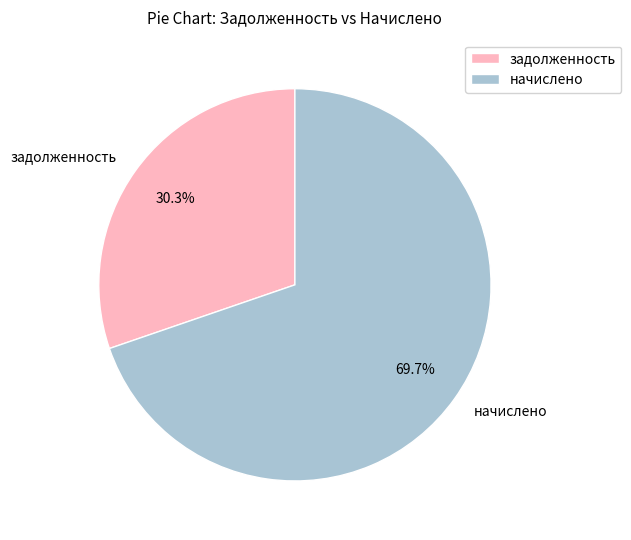

Approximately how many times larger is the value at начислено compared to задолженность?

2.3